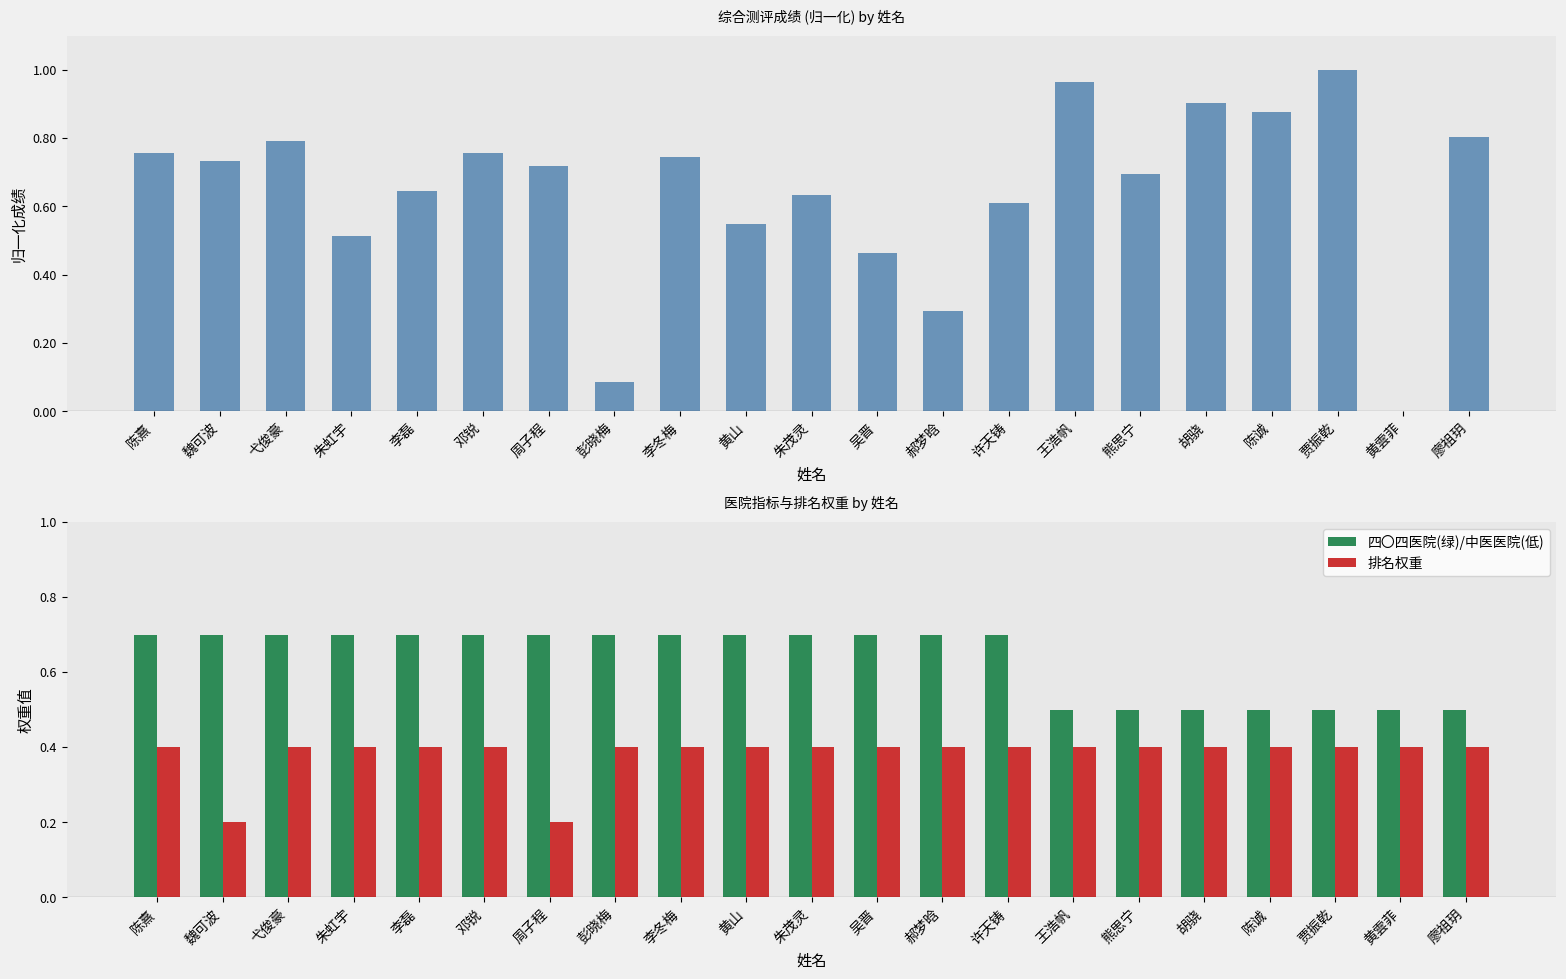

Count the number of data series in this chart.

3